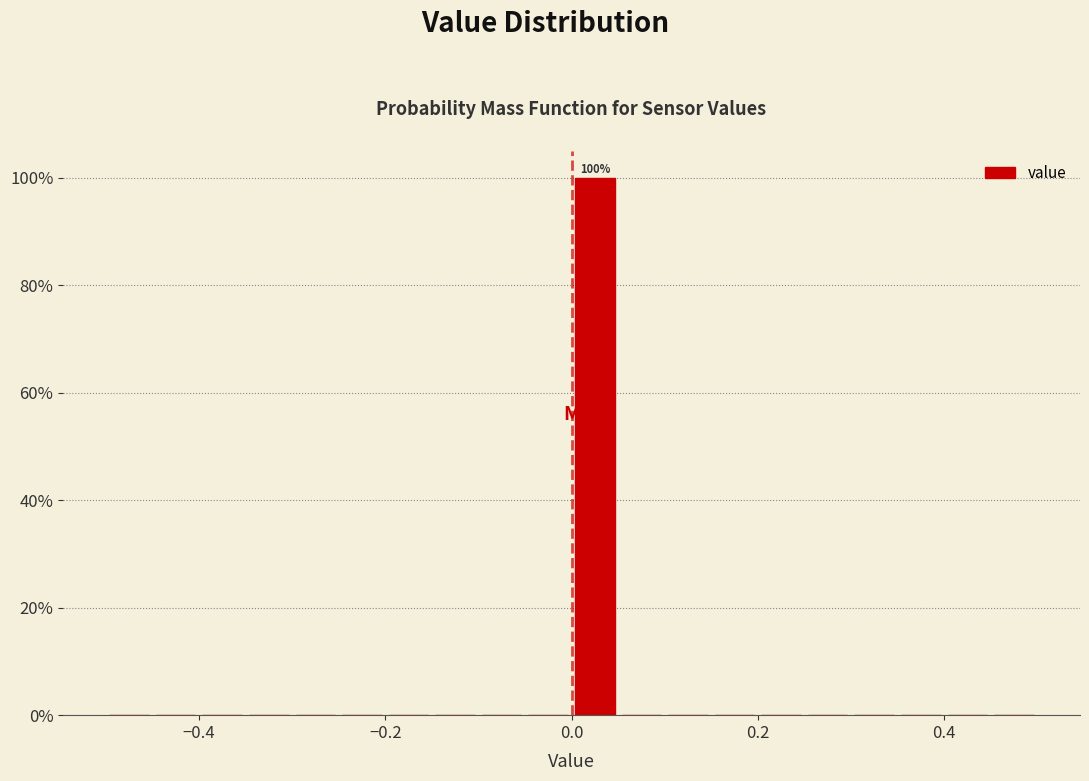

Read against the x-axis, roughly where is the centre of the tallest bar?

0.02